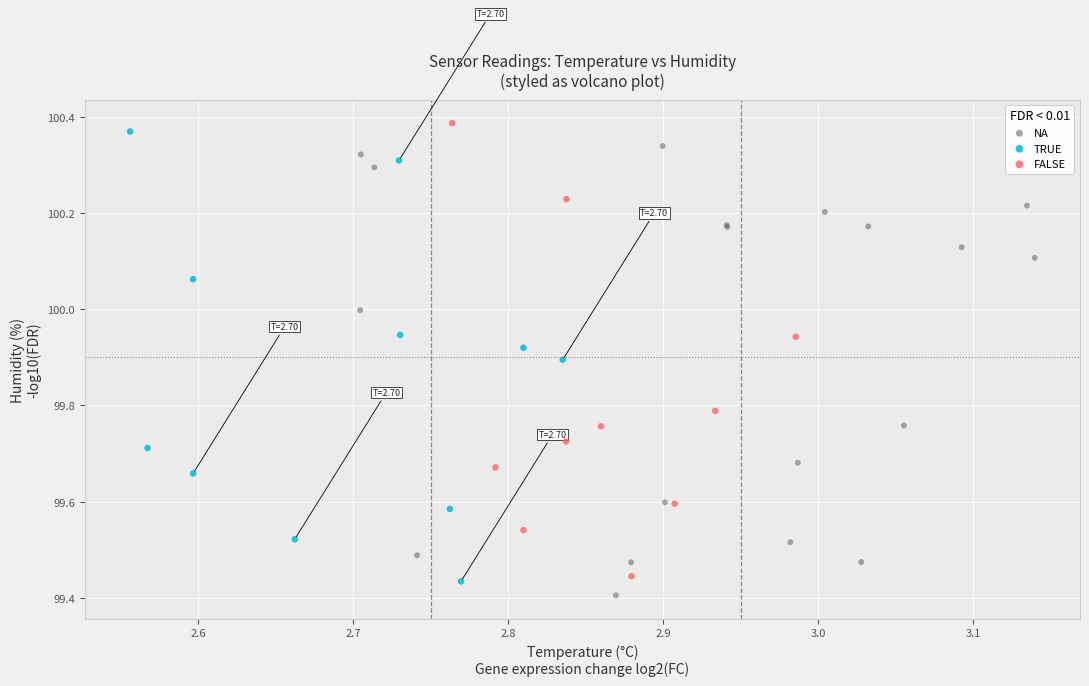

What are all the series names shown in the legend?

NA, TRUE, FALSE